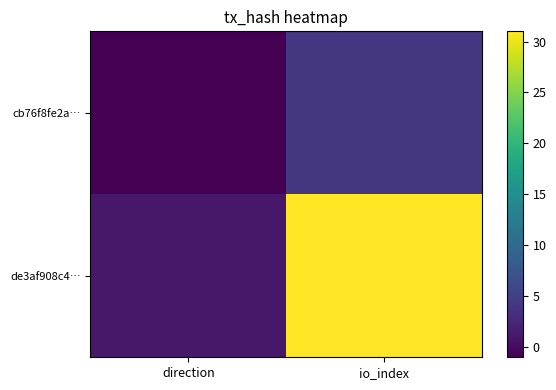

What is the maximum value shown in the chart?

31